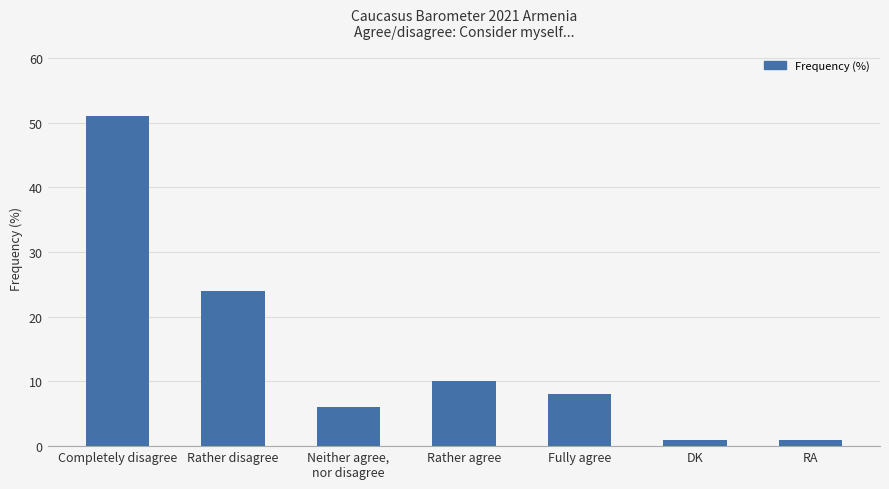

The chart shows a value of 6 at Neither agree,
nor disagree. True or false?

True